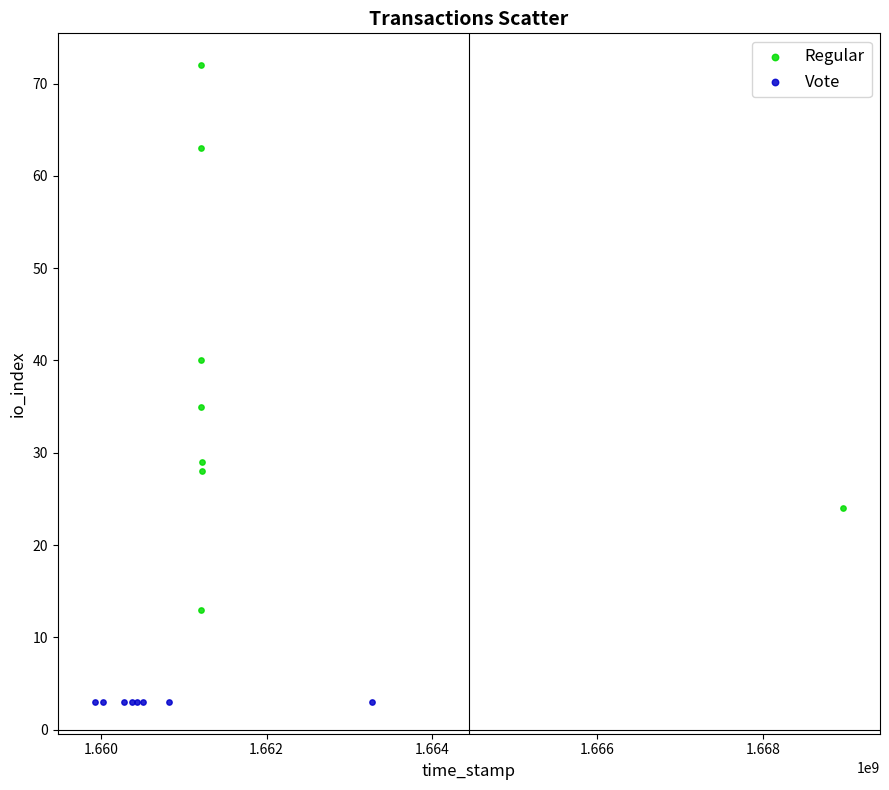

Which series contains the lowest Y value?

Vote